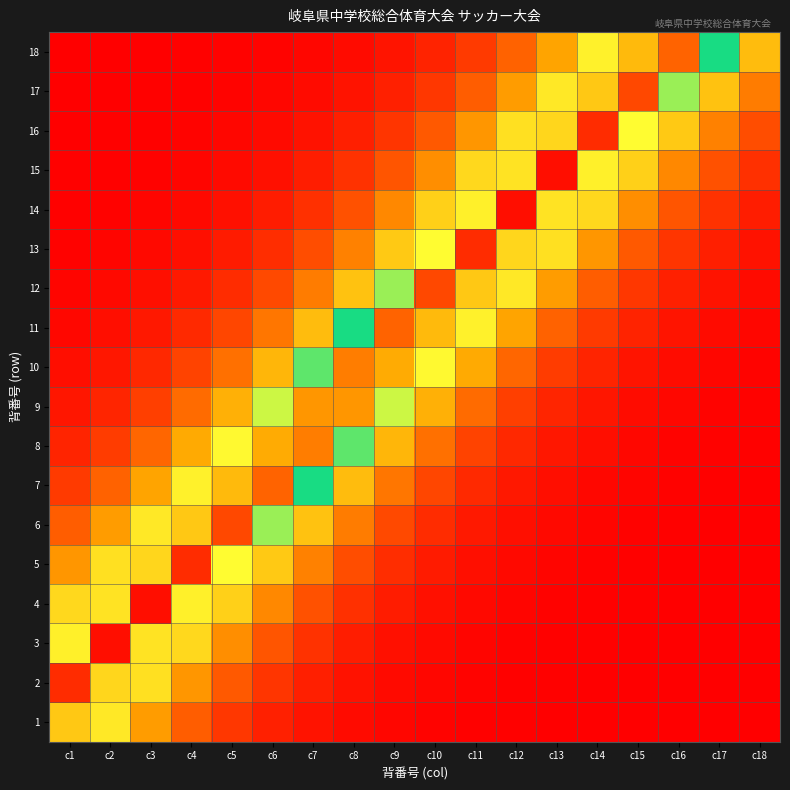

Reading left to right, what are all the values shown in this chart?

1: c1=0.7	c2=0.4	c3=0.2	c4=0.1	c5=0.1	c6=0.1	c7=0.0	c8=0.0	c9=0.0	c10=0.0	c11=0.0	c12=0.0	c13=0.0	c14=0.0	c15=0.0	c16=0.0	c17=0.0	c18=0.0
2: c1=0.9	c2=0.6	c3=0.4	c4=0.2	c5=0.1	c6=0.1	c7=0.0	c8=0.0	c9=0.0	c10=0.0	c11=0.0	c12=0.0	c13=0.0	c14=0.0	c15=0.0	c16=0.0	c17=0.0	c18=0.0
3: c1=0.6	c2=1.0	c3=0.6	c4=0.4	c5=0.2	c6=0.1	c7=0.1	c8=0.0	c9=0.0	c10=0.0	c11=0.0	c12=0.0	c13=0.0	c14=0.0	c15=0.0	c16=0.0	c17=0.0	c18=0.0
4: c1=0.4	c2=0.6	c3=1.0	c4=0.6	c5=0.3	c6=0.2	c7=0.1	c8=0.1	c9=0.0	c10=0.0	c11=0.0	c12=0.0	c13=0.0	c14=0.0	c15=0.0	c16=0.0	c17=0.0	c18=0.0
5: c1=0.2	c2=0.4	c3=0.6	c4=0.9	c5=0.6	c6=0.3	c7=0.2	c8=0.1	c9=0.1	c10=0.0	c11=0.0	c12=0.0	c13=0.0	c14=0.0	c15=0.0	c16=0.0	c17=0.0	c18=0.0
6: c1=0.1	c2=0.2	c3=0.4	c4=0.7	c5=0.9	c6=0.5	c7=0.3	c8=0.2	c9=0.1	c10=0.1	c11=0.0	c12=0.0	c13=0.0	c14=0.0	c15=0.0	c16=0.0	c17=0.0	c18=0.0
7: c1=0.1	c2=0.1	c3=0.2	c4=0.4	c5=0.7	c6=0.8	c7=0.5	c8=0.3	c9=0.2	c10=0.1	c11=0.1	c12=0.0	c13=0.0	c14=0.0	c15=0.0	c16=0.0	c17=0.0	c18=0.0
8: c1=0.1	c2=0.1	c3=0.2	c4=0.3	c5=0.4	c6=0.7	c7=0.8	c8=0.5	c9=0.3	c10=0.2	c11=0.1	c12=0.1	c13=0.0	c14=0.0	c15=0.0	c16=0.0	c17=0.0	c18=0.0
9: c1=0.0	c2=0.1	c3=0.1	c4=0.2	c5=0.3	c6=0.5	c7=0.8	c8=0.8	c9=0.5	c10=0.3	c11=0.2	c12=0.1	c13=0.1	c14=0.0	c15=0.0	c16=0.0	c17=0.0	c18=0.0
10: c1=0.0	c2=0.0	c3=0.1	c4=0.1	c5=0.2	c6=0.3	c7=0.5	c8=0.8	c9=0.7	c10=0.4	c11=0.3	c12=0.2	c13=0.1	c14=0.1	c15=0.0	c16=0.0	c17=0.0	c18=0.0
11: c1=0.0	c2=0.0	c3=0.0	c4=0.1	c5=0.1	c6=0.2	c7=0.3	c8=0.5	c9=0.8	c10=0.7	c11=0.4	c12=0.2	c13=0.1	c14=0.1	c15=0.1	c16=0.0	c17=0.0	c18=0.0
12: c1=0.0	c2=0.0	c3=0.0	c4=0.0	c5=0.1	c6=0.1	c7=0.2	c8=0.3	c9=0.5	c10=0.9	c11=0.7	c12=0.4	c13=0.2	c14=0.1	c15=0.1	c16=0.1	c17=0.0	c18=0.0
13: c1=0.0	c2=0.0	c3=0.0	c4=0.0	c5=0.0	c6=0.1	c7=0.1	c8=0.2	c9=0.3	c10=0.6	c11=0.9	c12=0.6	c13=0.4	c14=0.2	c15=0.1	c16=0.1	c17=0.0	c18=0.0
14: c1=0.0	c2=0.0	c3=0.0	c4=0.0	c5=0.0	c6=0.0	c7=0.1	c8=0.1	c9=0.2	c10=0.3	c11=0.6	c12=1.0	c13=0.6	c14=0.4	c15=0.2	c16=0.1	c17=0.1	c18=0.0
15: c1=0.0	c2=0.0	c3=0.0	c4=0.0	c5=0.0	c6=0.0	c7=0.0	c8=0.1	c9=0.1	c10=0.2	c11=0.4	c12=0.6	c13=1.0	c14=0.6	c15=0.3	c16=0.2	c17=0.1	c18=0.1
16: c1=0.0	c2=0.0	c3=0.0	c4=0.0	c5=0.0	c6=0.0	c7=0.0	c8=0.0	c9=0.1	c10=0.1	c11=0.2	c12=0.4	c13=0.6	c14=0.9	c15=0.6	c16=0.3	c17=0.2	c18=0.1
17: c1=0.0	c2=0.0	c3=0.0	c4=0.0	c5=0.0	c6=0.0	c7=0.0	c8=0.0	c9=0.1	c10=0.1	c11=0.1	c12=0.2	c13=0.4	c14=0.7	c15=0.9	c16=0.5	c17=0.3	c18=0.2
18: c1=0.0	c2=0.0	c3=0.0	c4=0.0	c5=0.0	c6=0.0	c7=0.0	c8=0.0	c9=0.0	c10=0.1	c11=0.1	c12=0.1	c13=0.2	c14=0.4	c15=0.7	c16=0.8	c17=0.5	c18=0.3